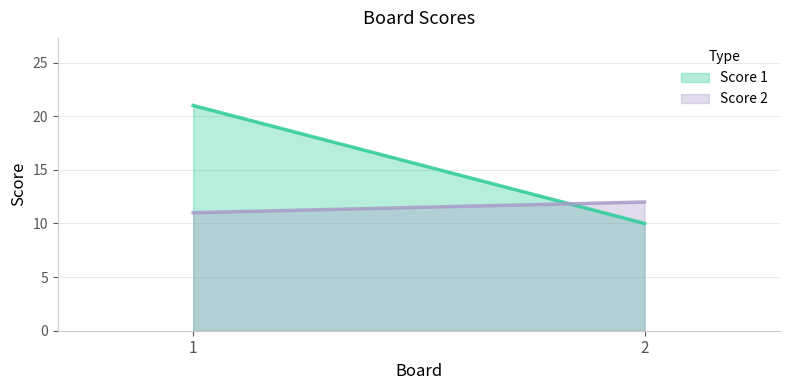

How many series are shown in this chart?

2